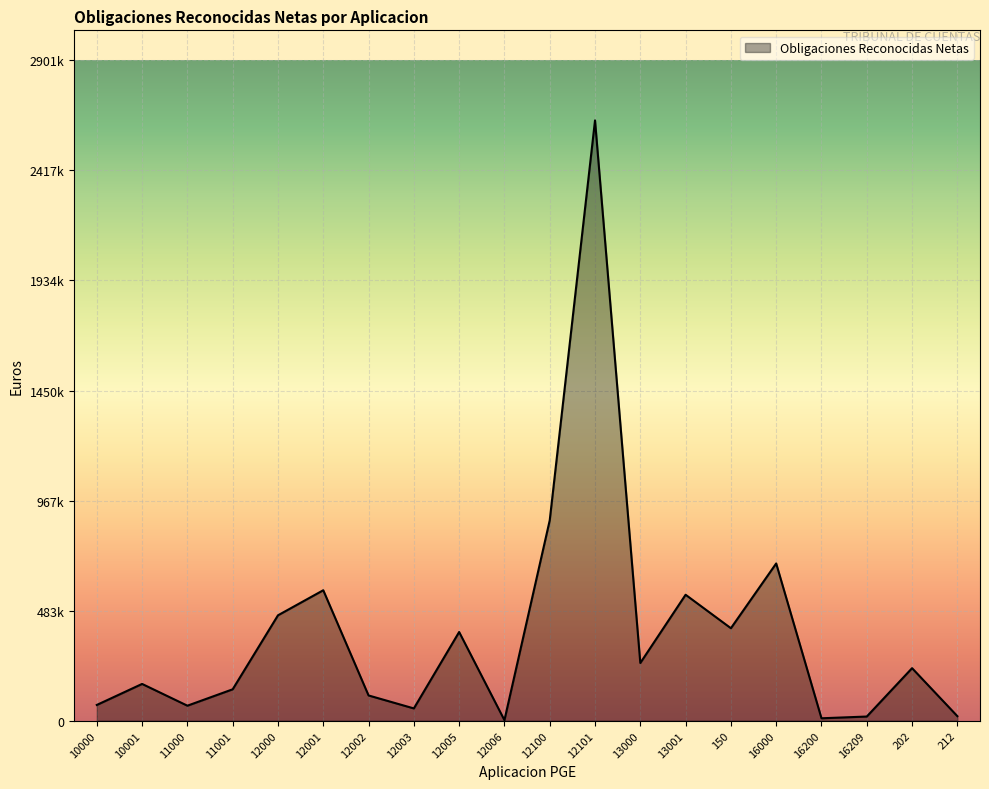

What is the difference between the maximum and minimum values?

2635066.4